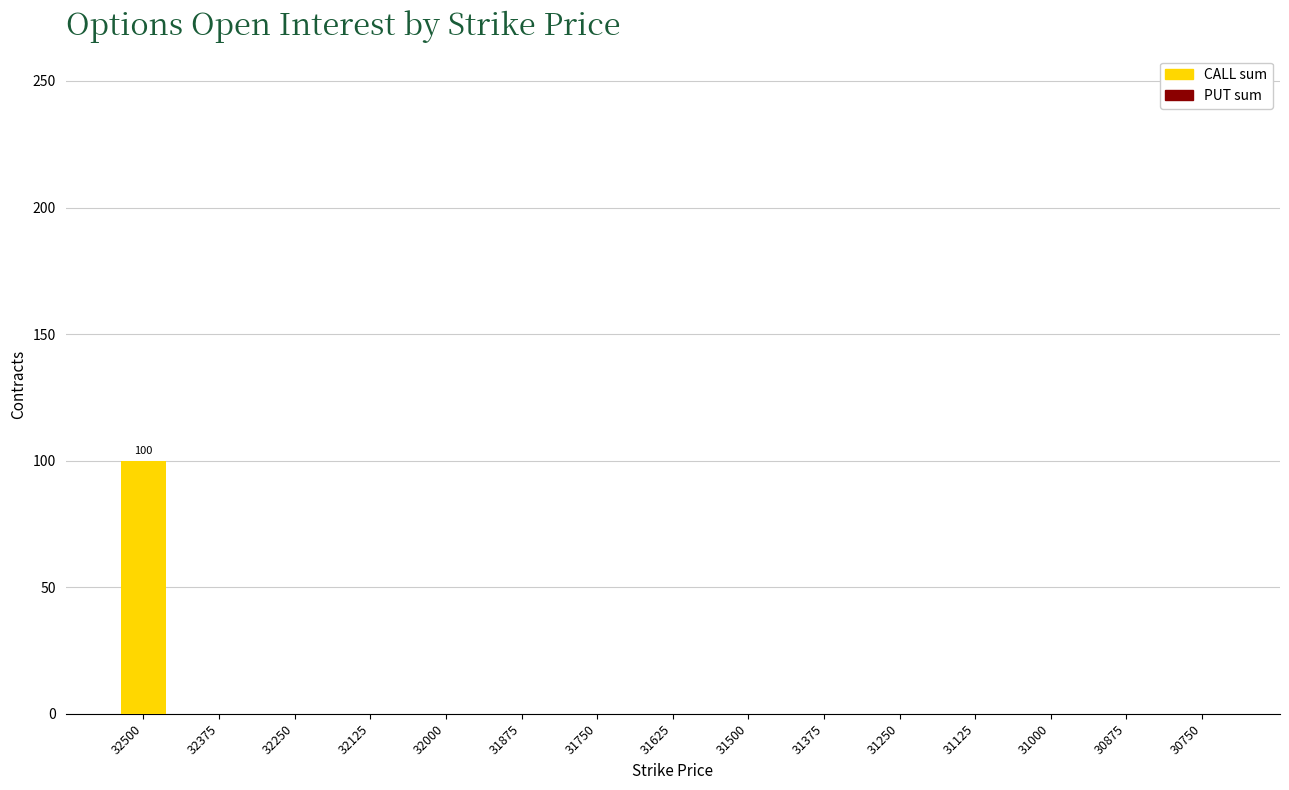

At which category does the chart reach its peak across all series?

32500